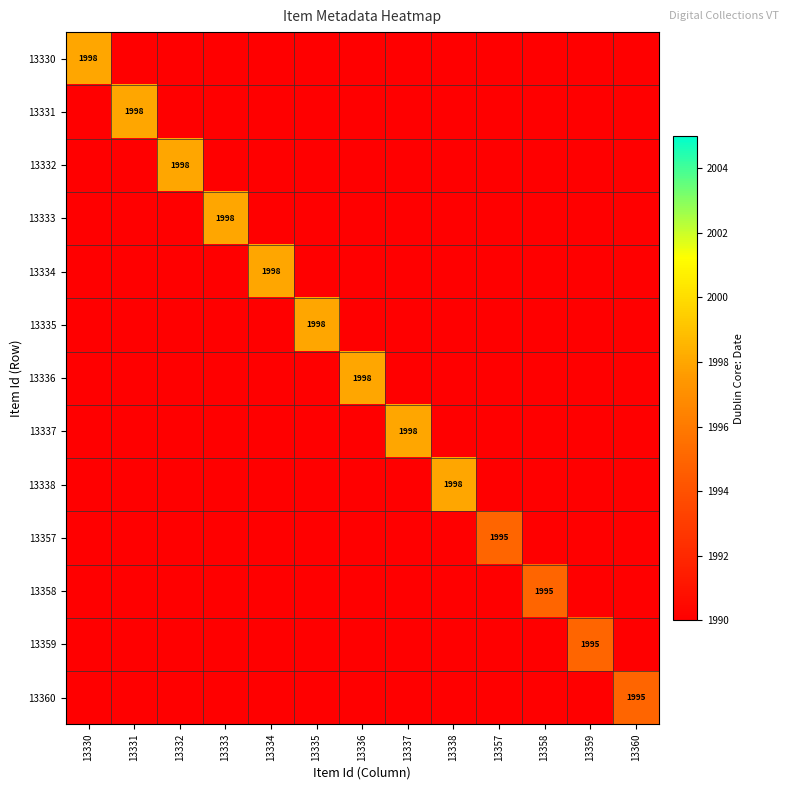

At which label does 13333 reach its minimum?

13330